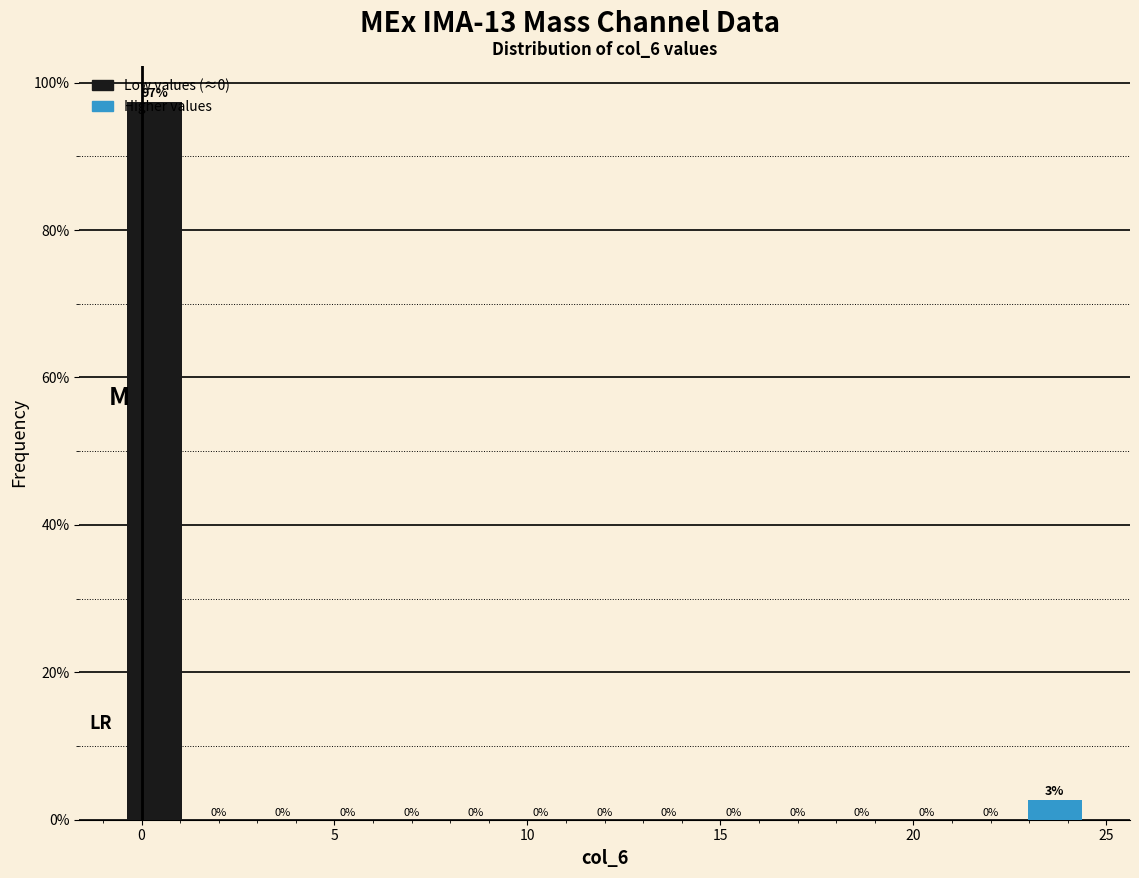

Read against the x-axis, roughly where is the centre of the tallest bar?

0.5